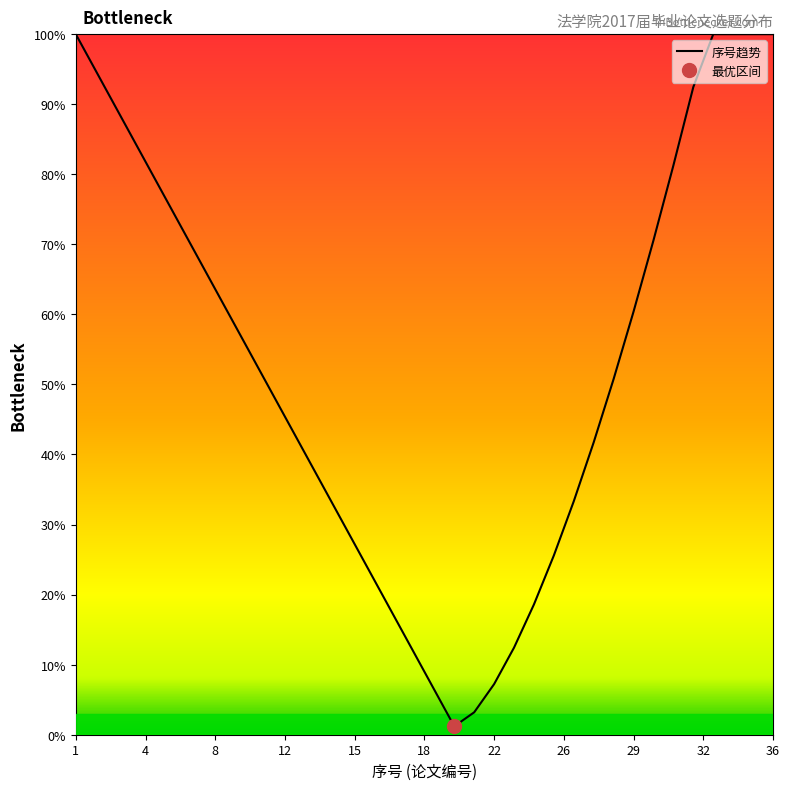

True or false: 序号趋势 has a value of 63.6 at 8.

True